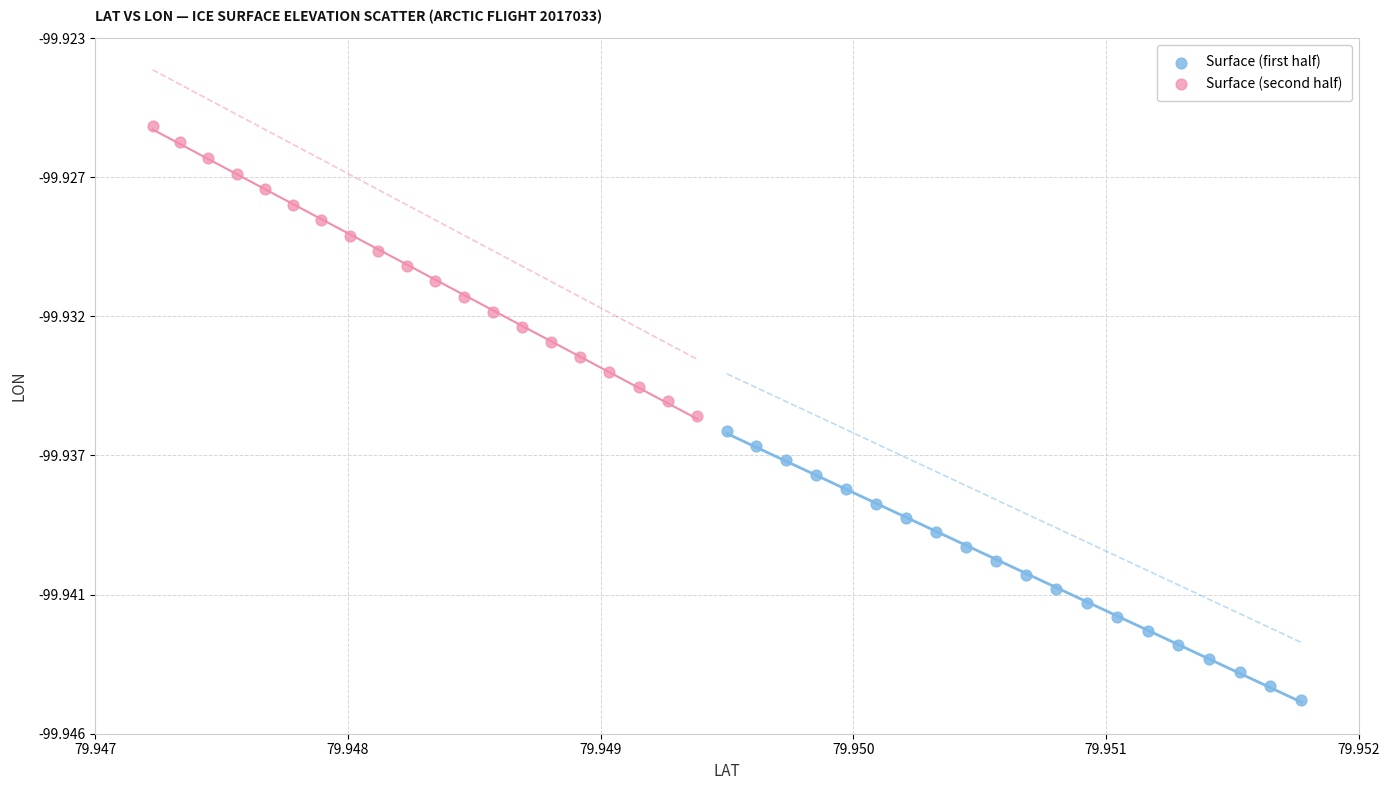

Which series has the widest spread of Y values?

Surface (second half)